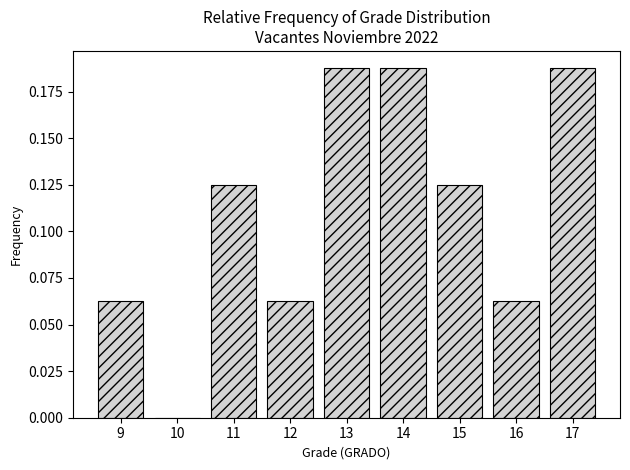

What is the height of the bar covering 15.5 to 16.5 on the x-axis? The values are not printed on the chart, so give them approximately, as read against the axis.

0.065